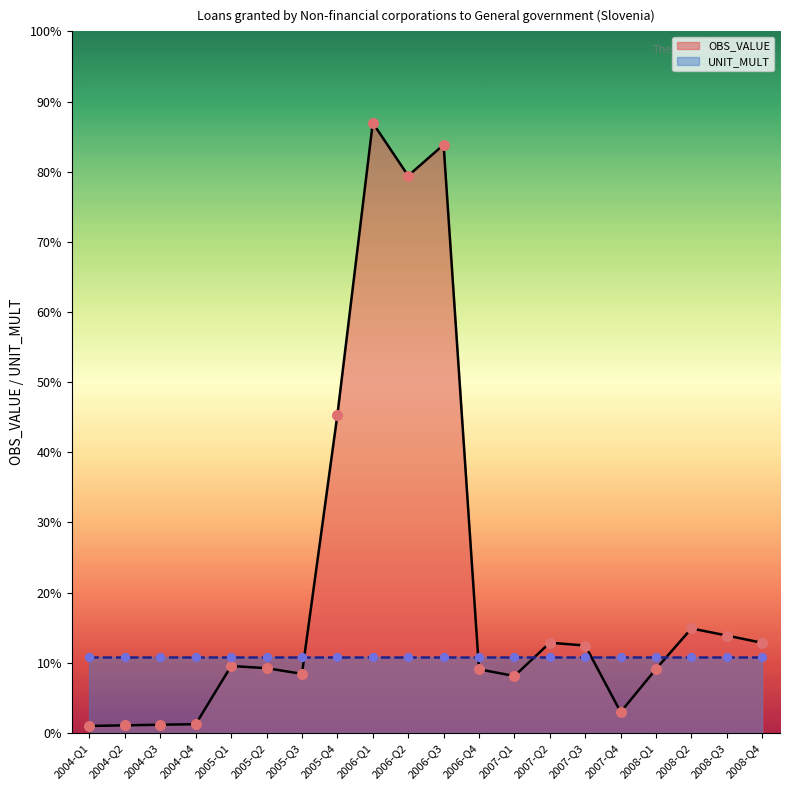

Is the value of UNIT_MULT at 2008-Q1 greater than the value of OBS_VALUE at 2006-Q2?

No